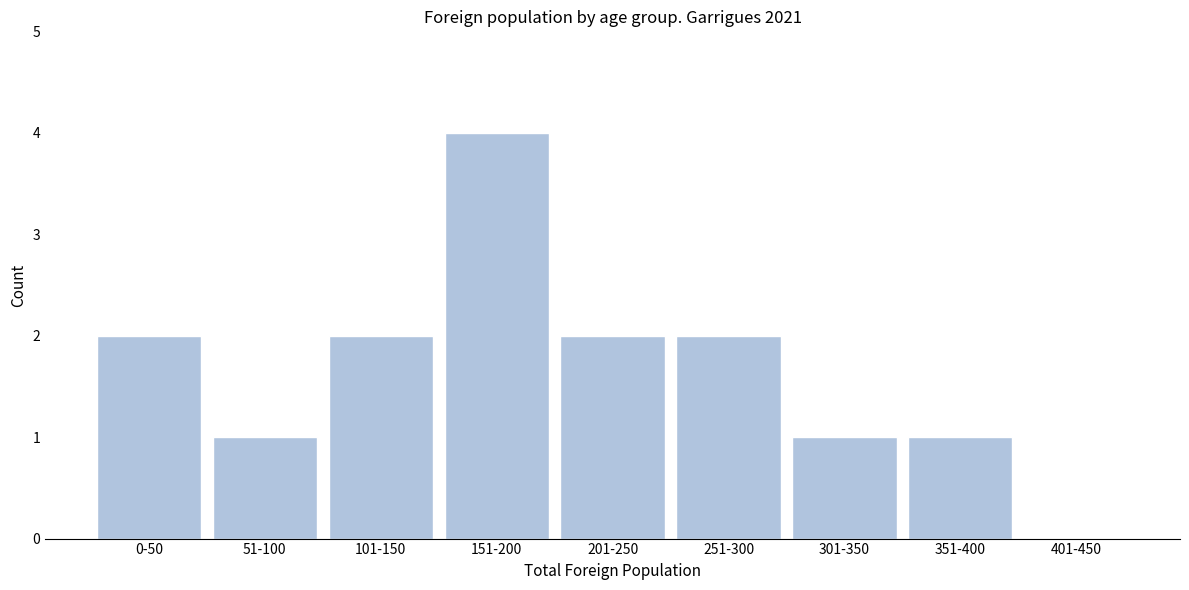

Reading left to right, extract all data points from this chart.

0-50=2	51-100=1	101-150=2	151-200=4	201-250=2	251-300=2	301-350=1	351-400=1	401-450=0